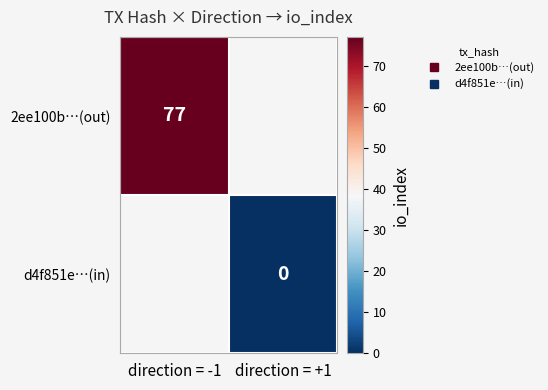

What is the maximum value shown in the chart?

77.0